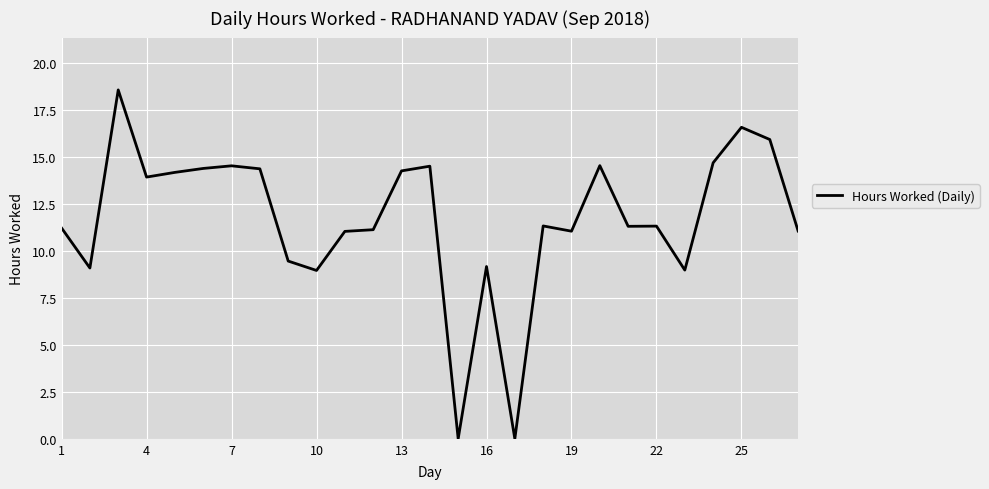

What is the maximum value shown in the chart?

18.6